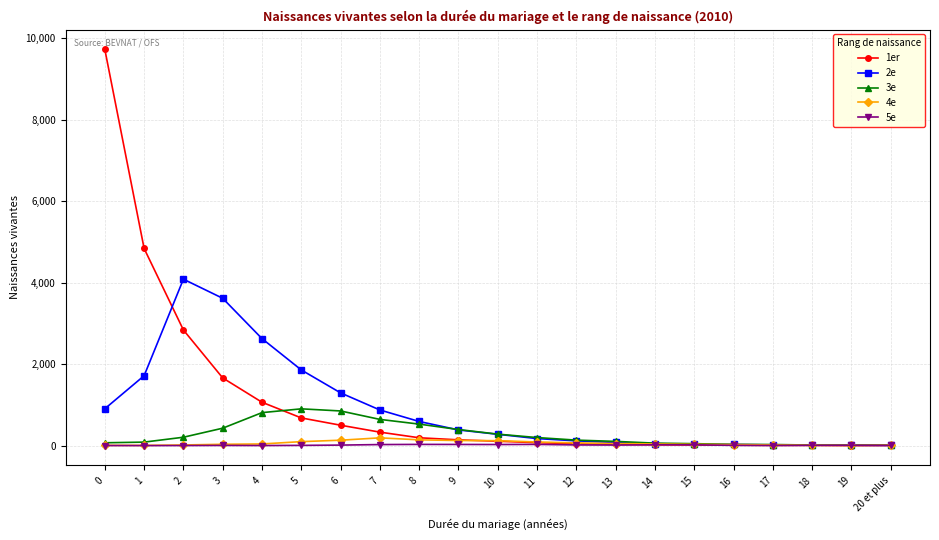

How many values in the 4e series are below 40?

10